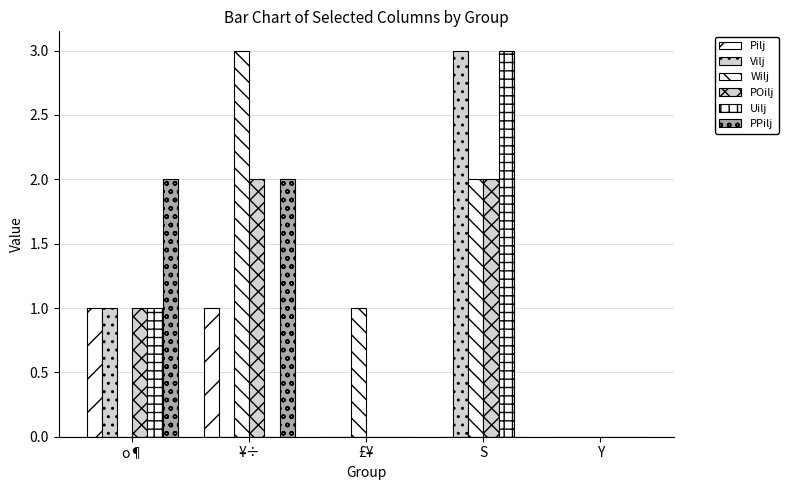

True or false: POilj has a value of 1 at S.

False